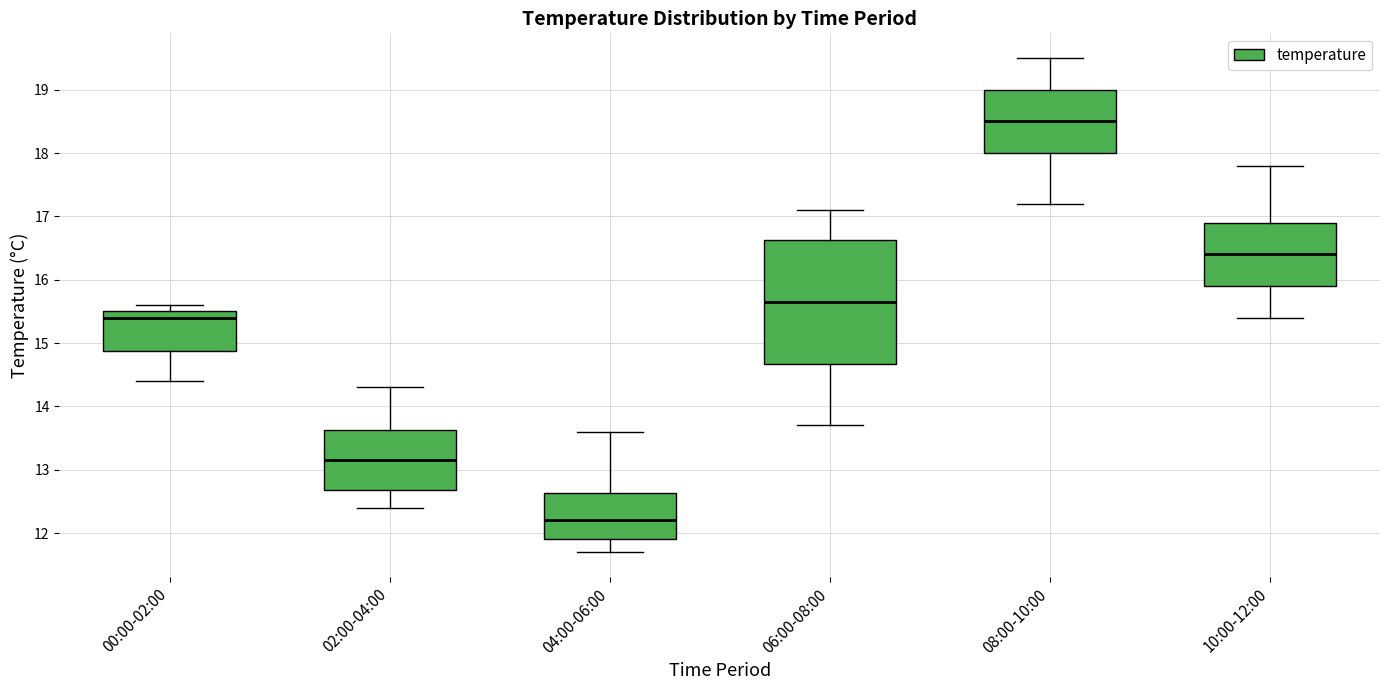

Where is the lower edge of the box for 10:00-12:00 on the y-axis? The values are not printed on the chart, so give them approximately, as read against the axis.

15.9